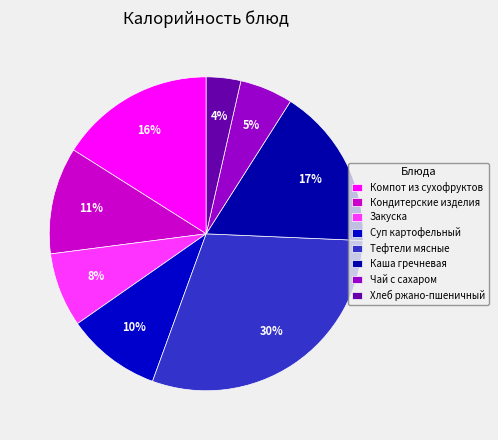

What is the change in value from Кондитерские изделия to Закуска?

-37